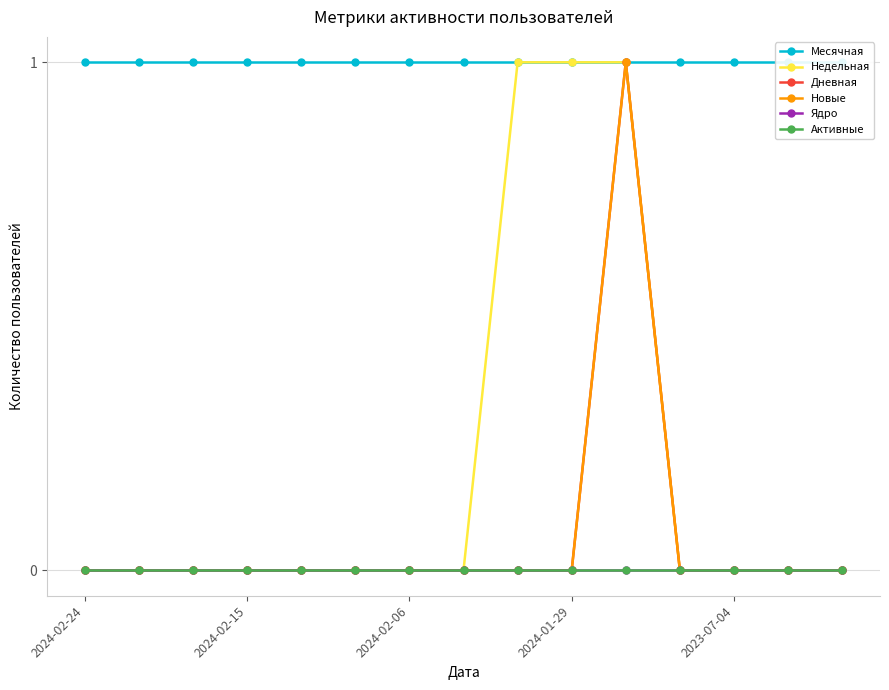

How many distinct data groups are displayed?

6